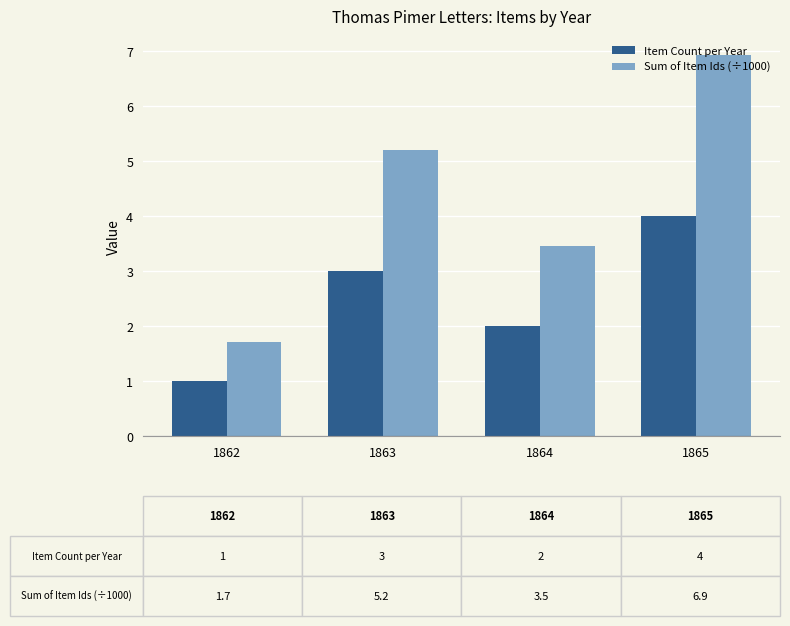

What is the value of the Item Count per Year bar at the 1st from the left?

1.0